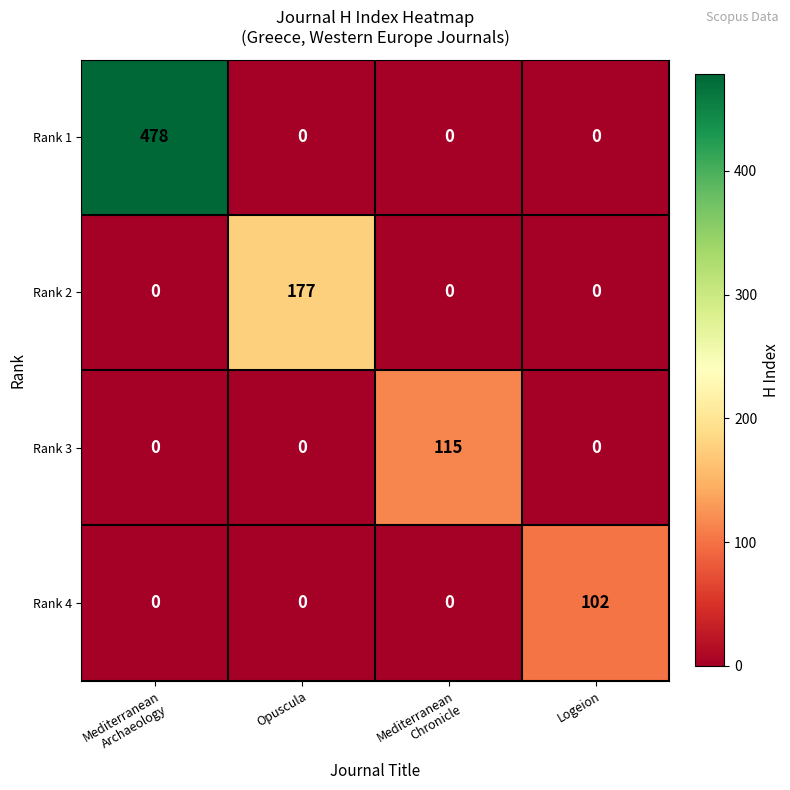

Which category has the highest value in the Rank 2 series?

Opuscula